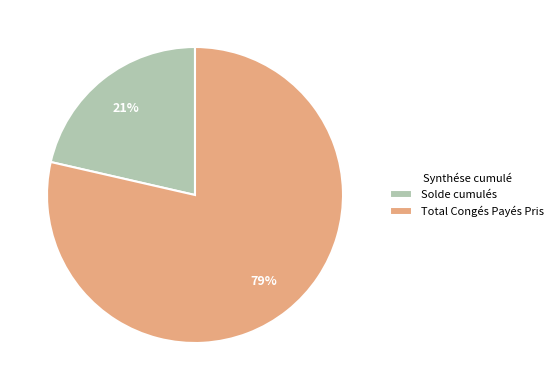

True or false: Total Congés Payés Pris accounts for 68% of the total.

False